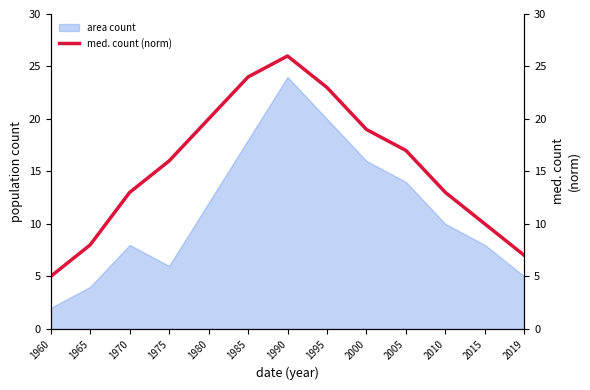

True or false: the data has more than 2 interior local peaks.

False